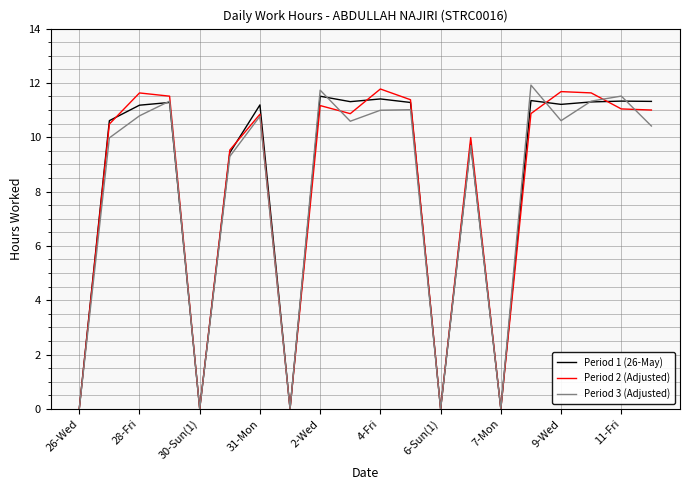

What is the greatest value displayed?

11.9